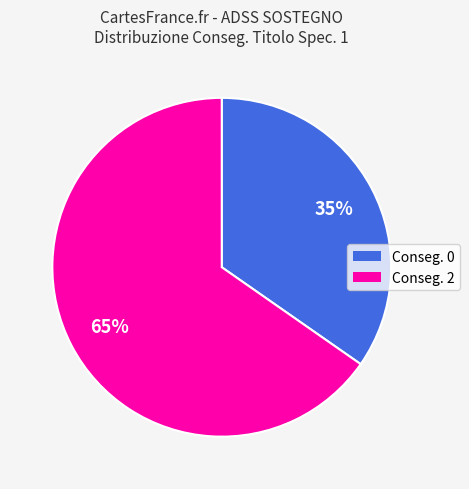

Is there any slice that represents more than half of the pie?

Yes